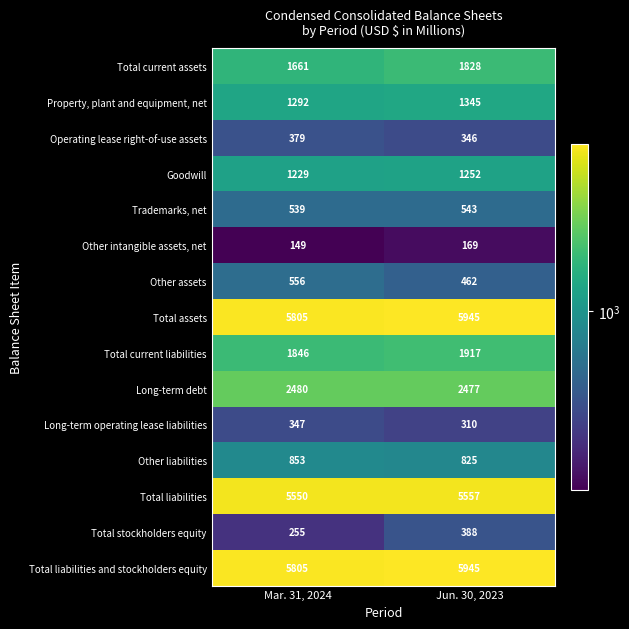

Which series has the largest range (max minus min)?

Total current assets